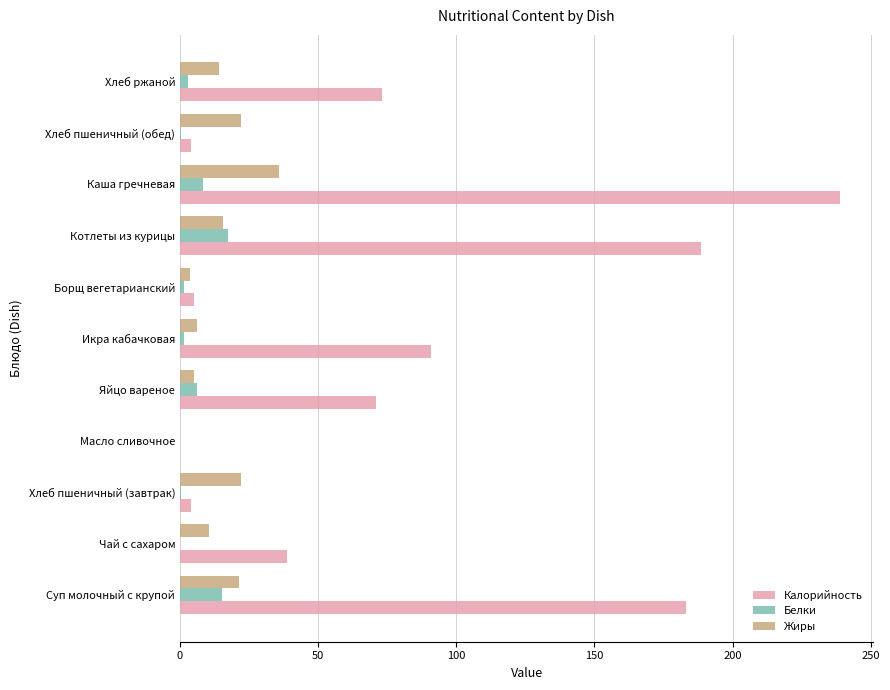

True or false: Белки has a value of 8.2 at Каша гречневая.

True